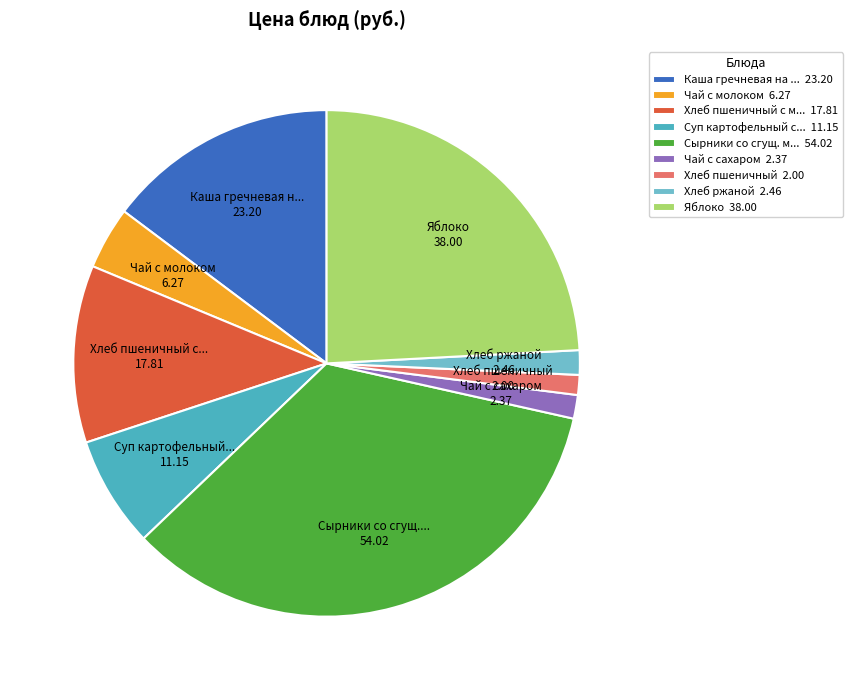

Is there any slice that represents more than half of the pie?

No